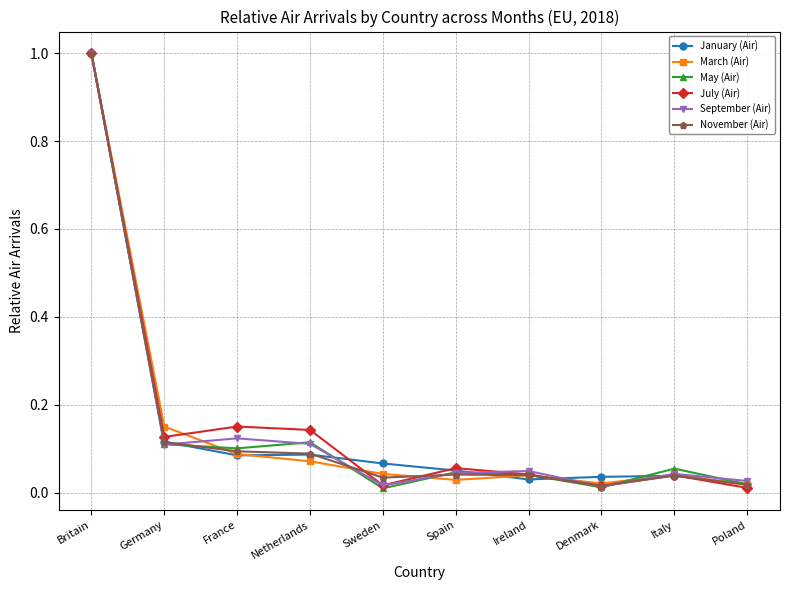

What is the total value across all series at Britain?

6.0